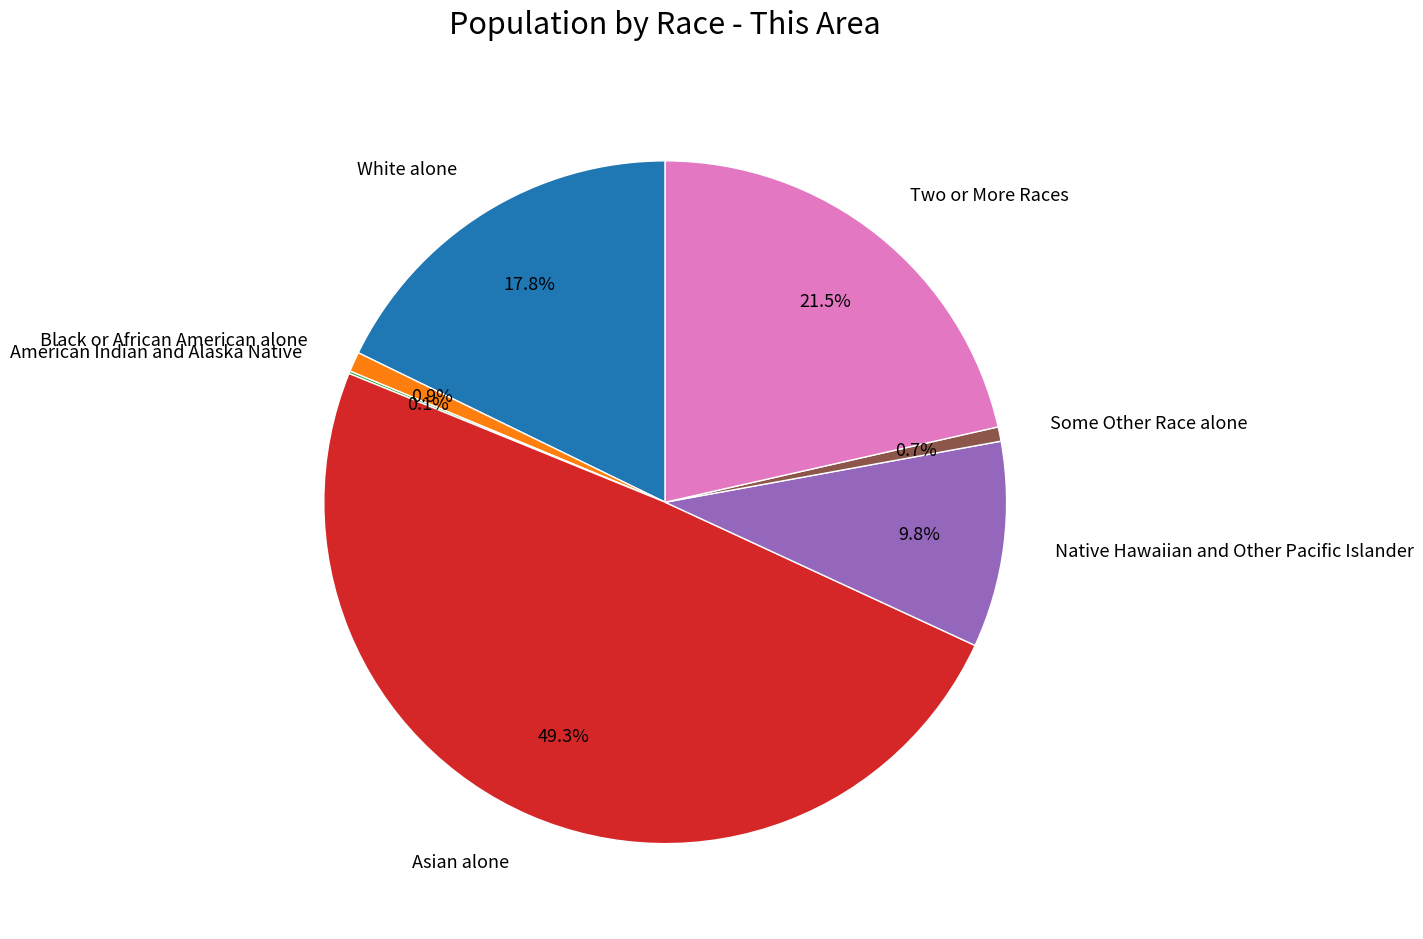

What is the largest slice in the pie chart?

Asian alone